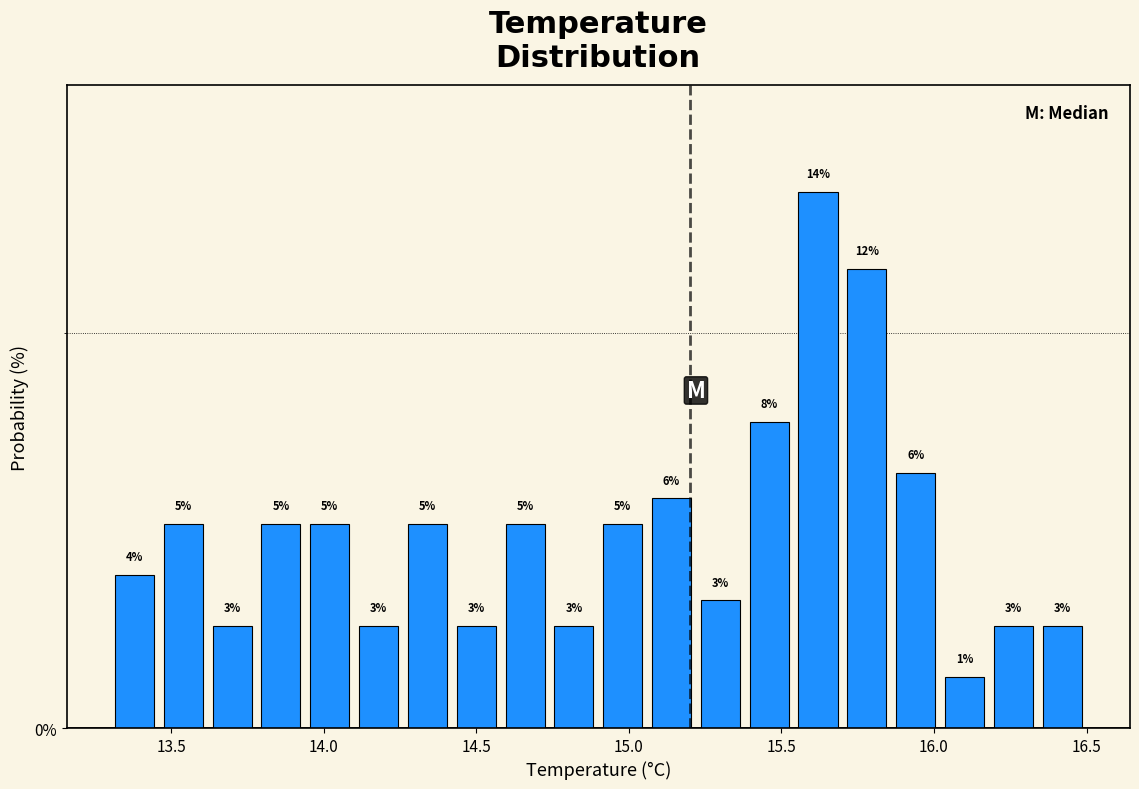

Around what value on the x-axis is the tallest bar? Give the approximate position of its centre, as read against the axis.

15.60